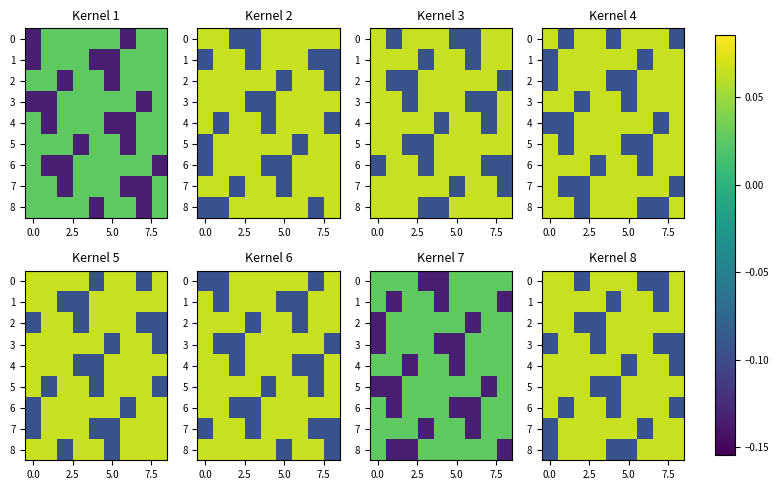

How many negative values does the 4 series have?

2